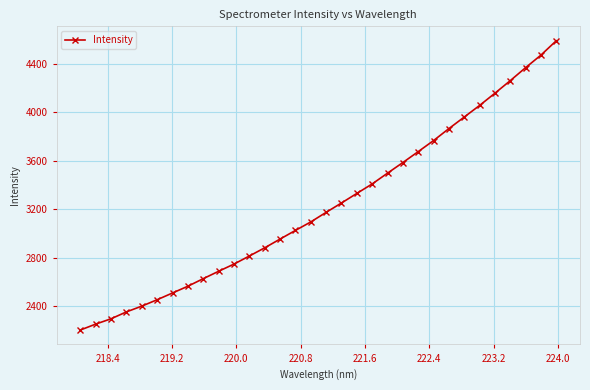

What is the value of the 10th point from the left?

2686.2